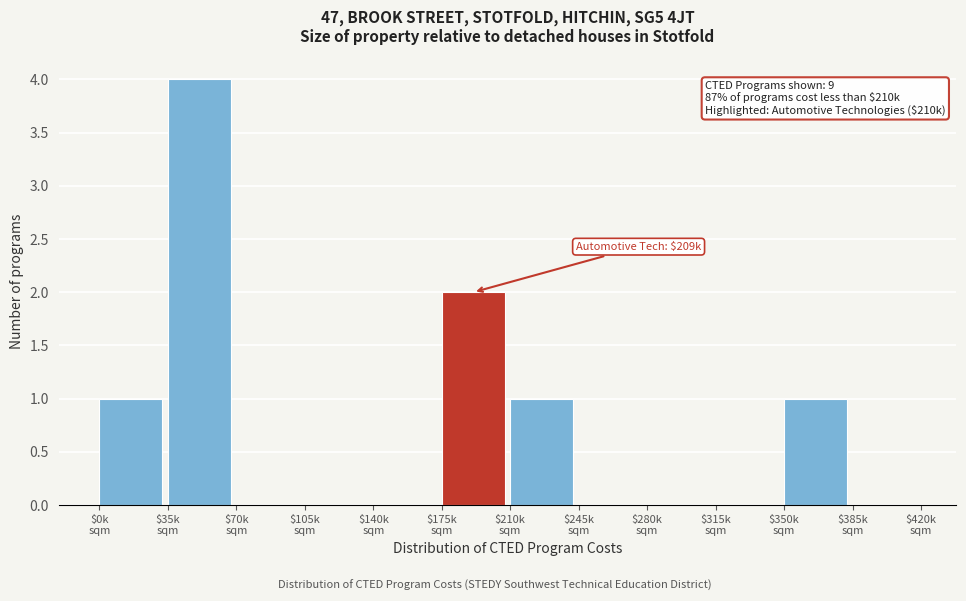

What is the sum of all values?

9